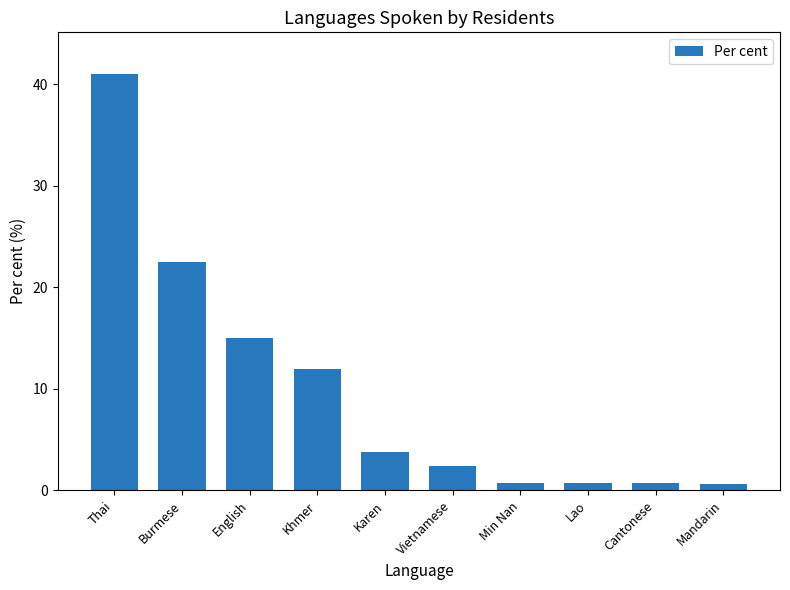

Count the number of data series in this chart.

1